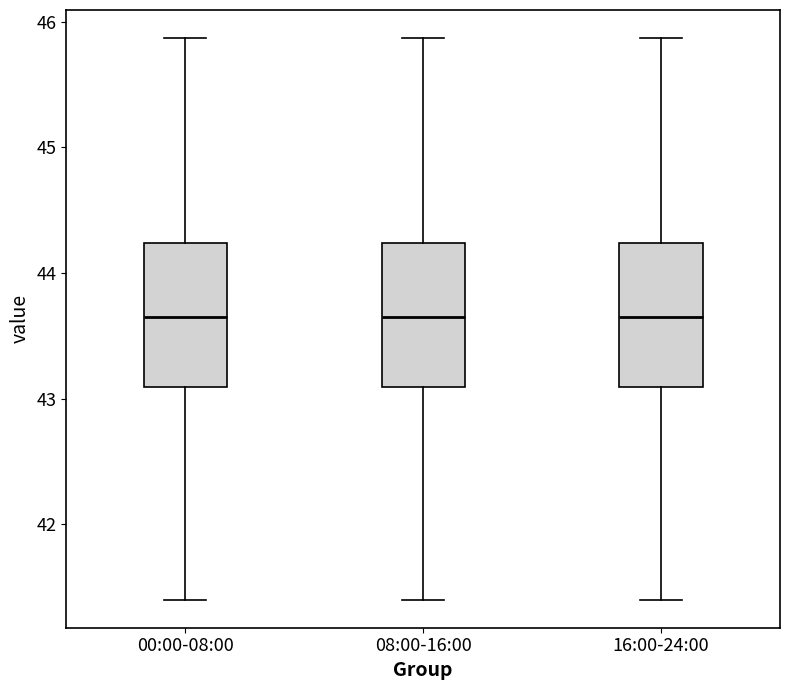

Reading left to right, read every box against the y-axis: the position of its median line, the range the box covers, and the ends of its whiskers. The values are not printed on the chart, so give them approximately, as read against the axis.

00:00-08:00: median 43.7, box 43.1 to 44.2, whiskers 41.4 to 45.9
08:00-16:00: median 43.7, box 43.1 to 44.2, whiskers 41.4 to 45.9
16:00-24:00: median 43.7, box 43.1 to 44.2, whiskers 41.4 to 45.9